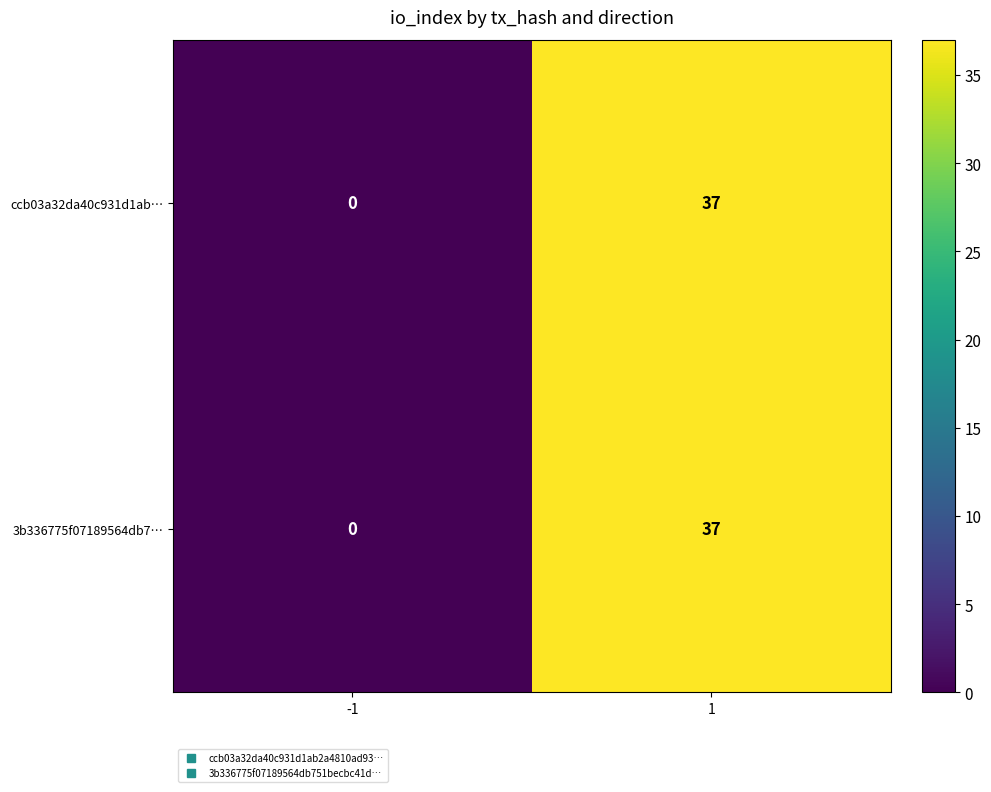

The ccb03a32da40c931d1ab… series shows 37 at 1. True or false?

True